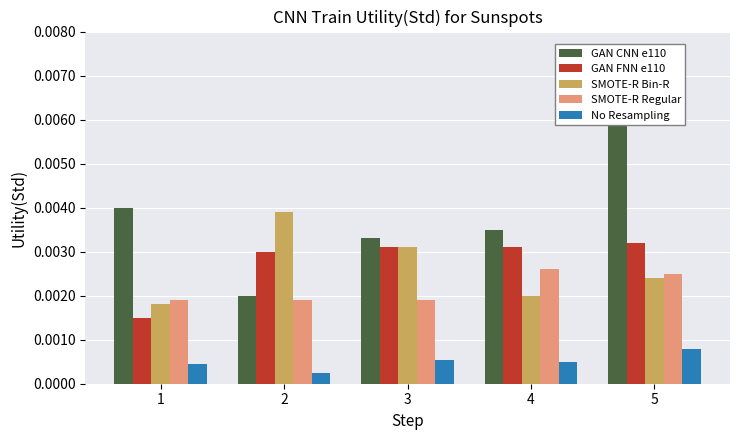

The value of GAN CNN e110 at 5 is 0.0. True or false?

True